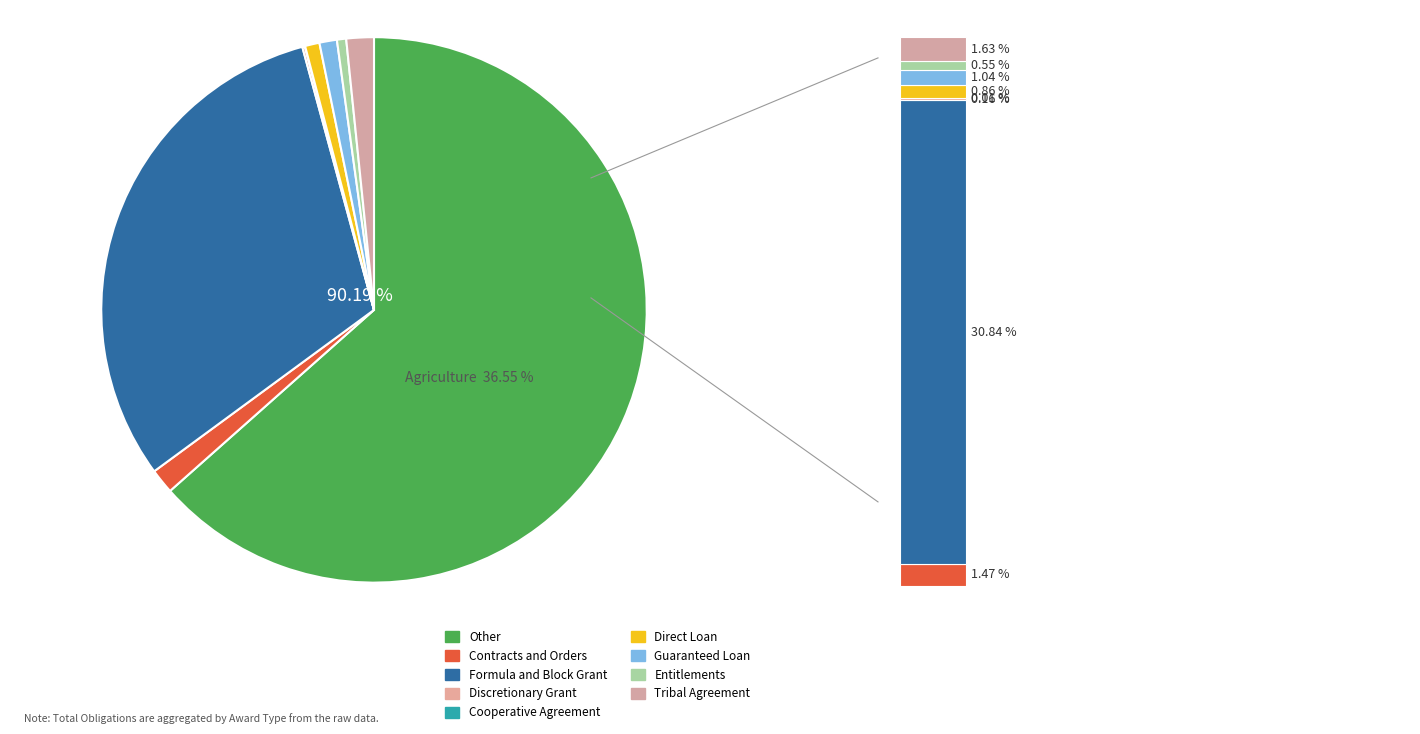

What is the total percentage of Contracts and Orders (including modifications) and Cooperative Agreement?

1.5%